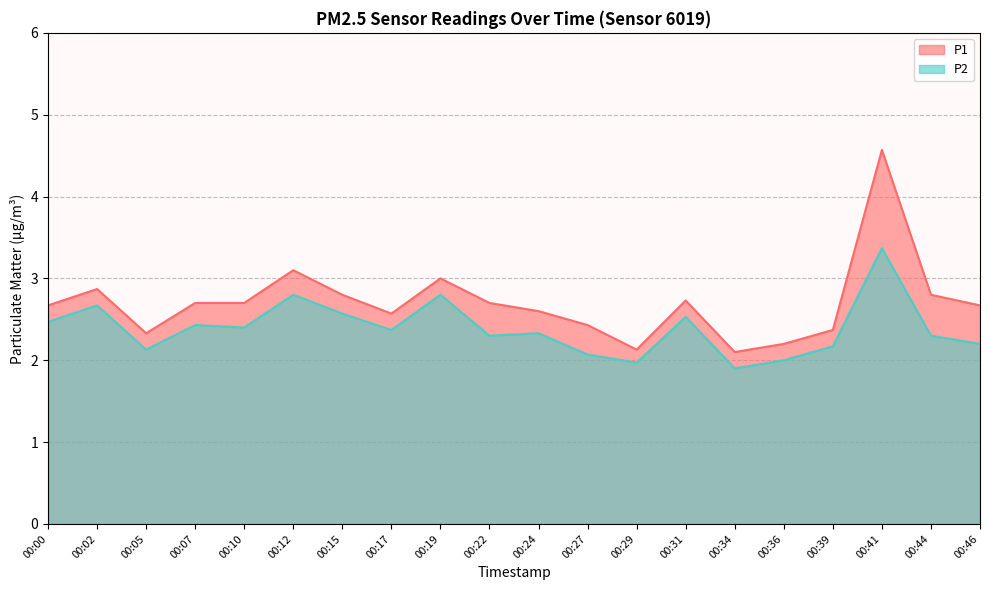

What is the difference between the maximum and minimum values in the P2 series?

1.5